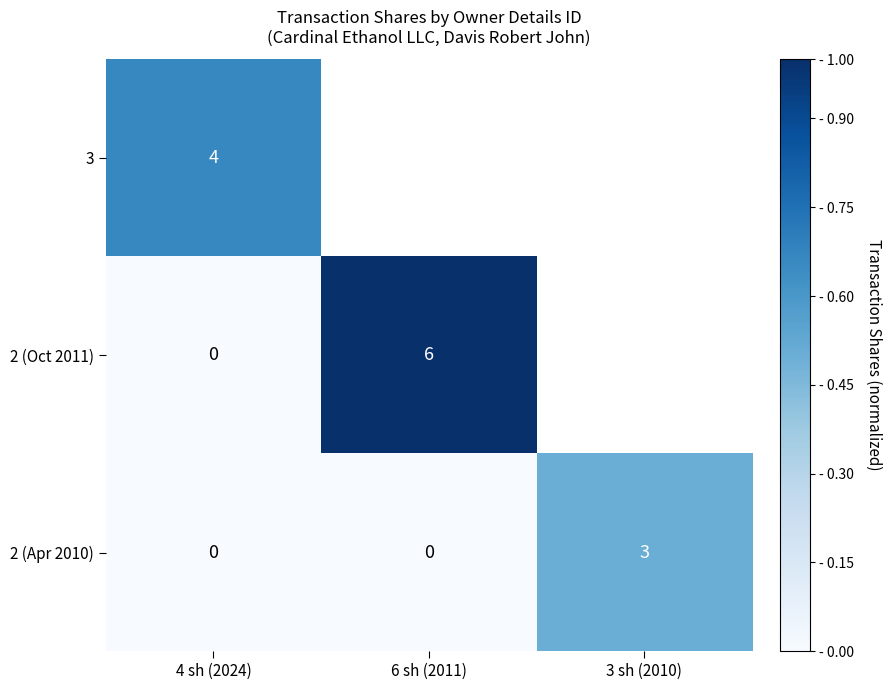

The value of 2 (Apr 2010) at 6 sh (2011) is 0. True or false?

True